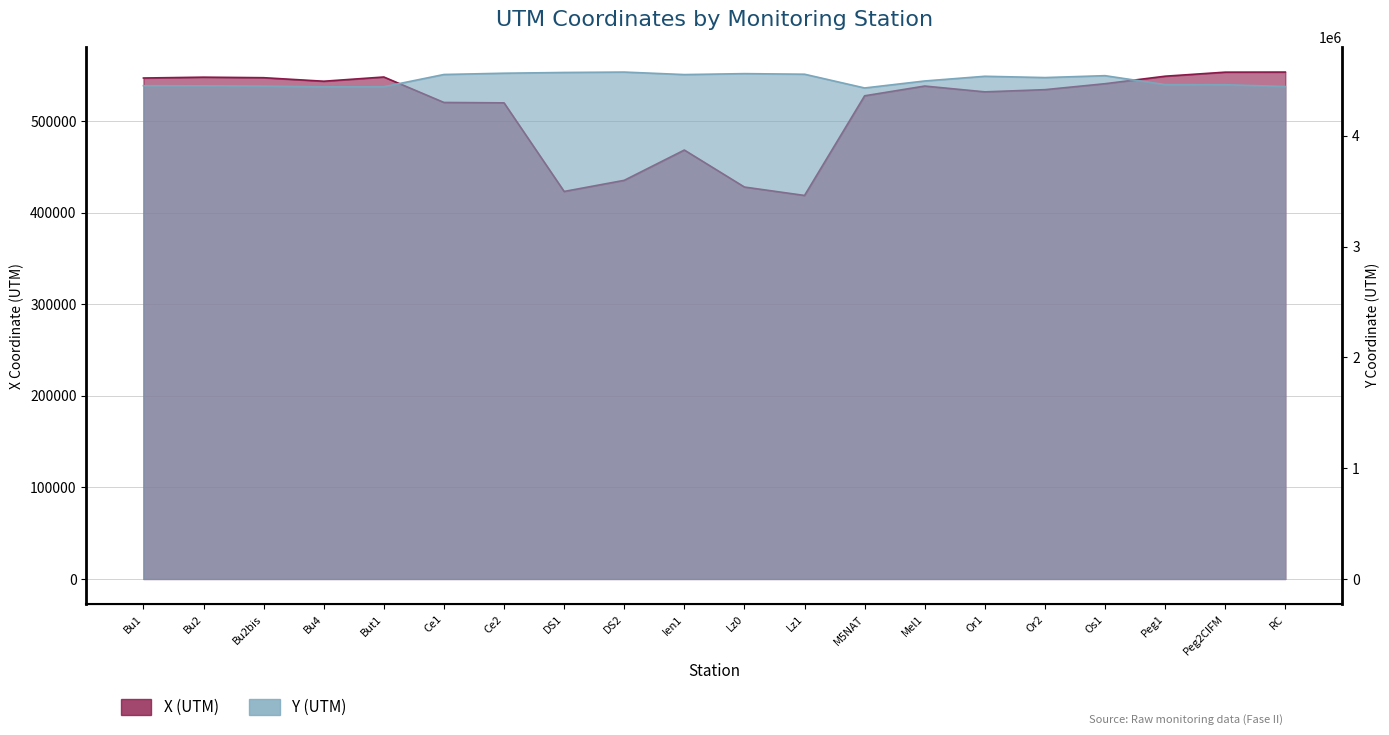

Is it true that Y (UTM) equals 4432103 at M5NAT?

True